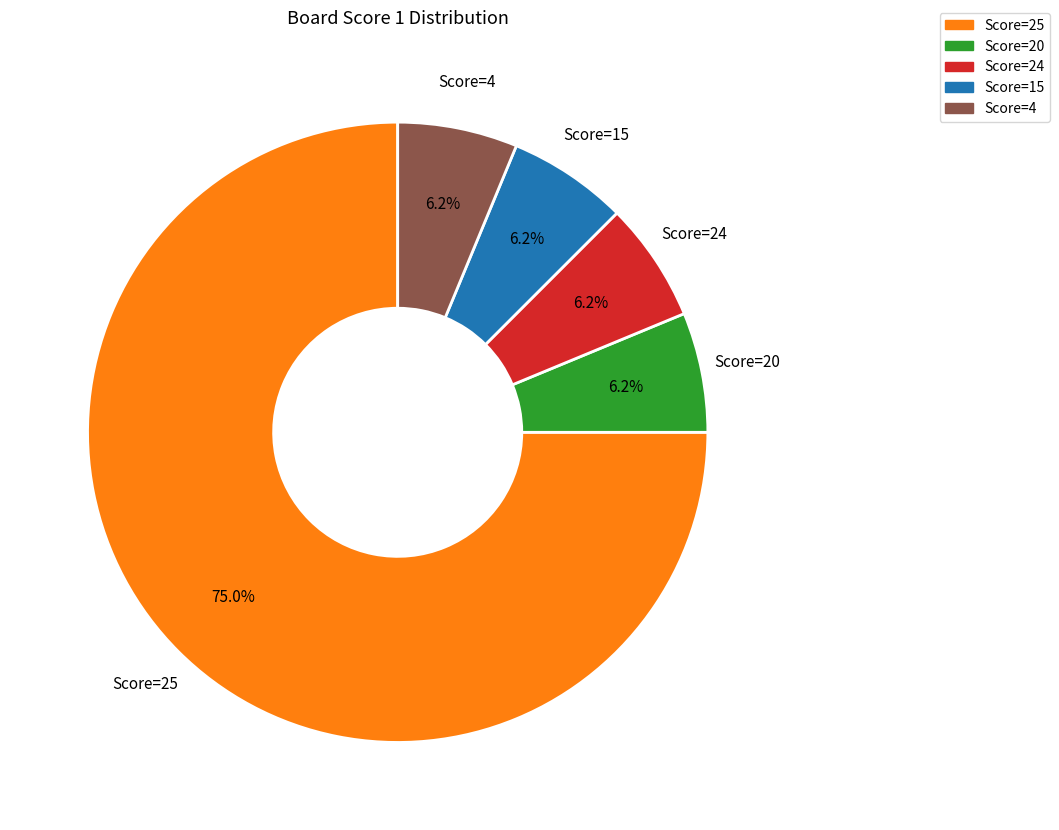

Which category accounts for the majority?

Score=25